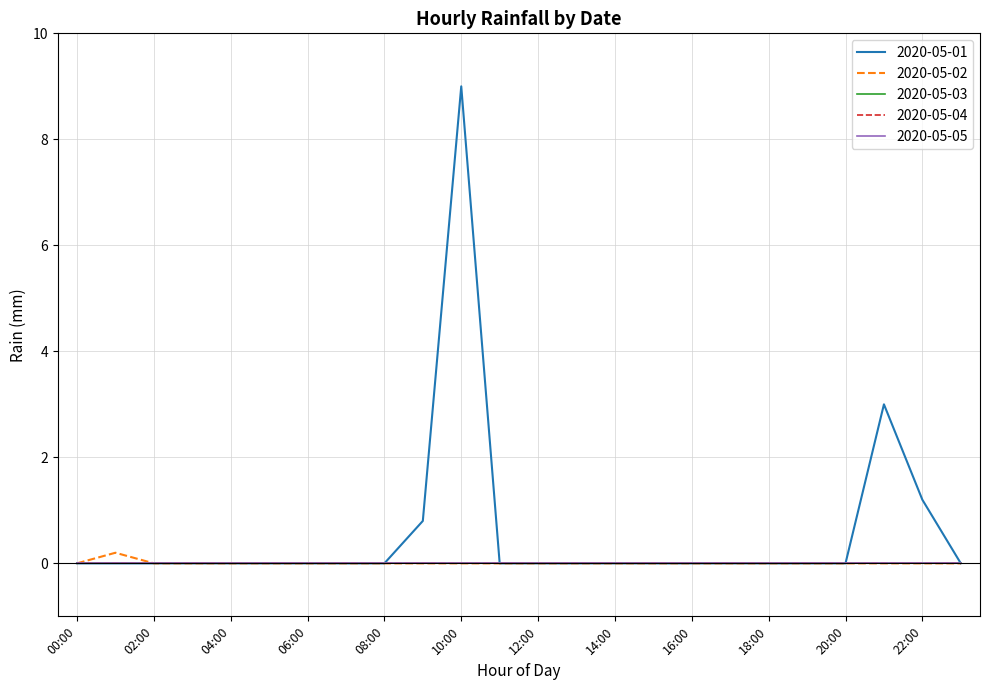

Which category has the lowest value in the 2020-05-03 series?

00:00